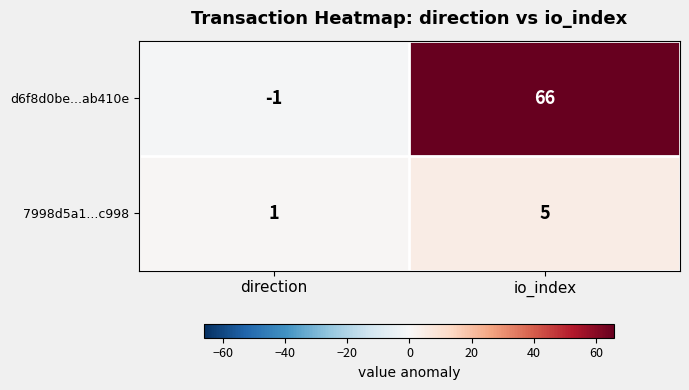

What is the sum of the 7998d5a1...c998 values at io_index and direction?

6